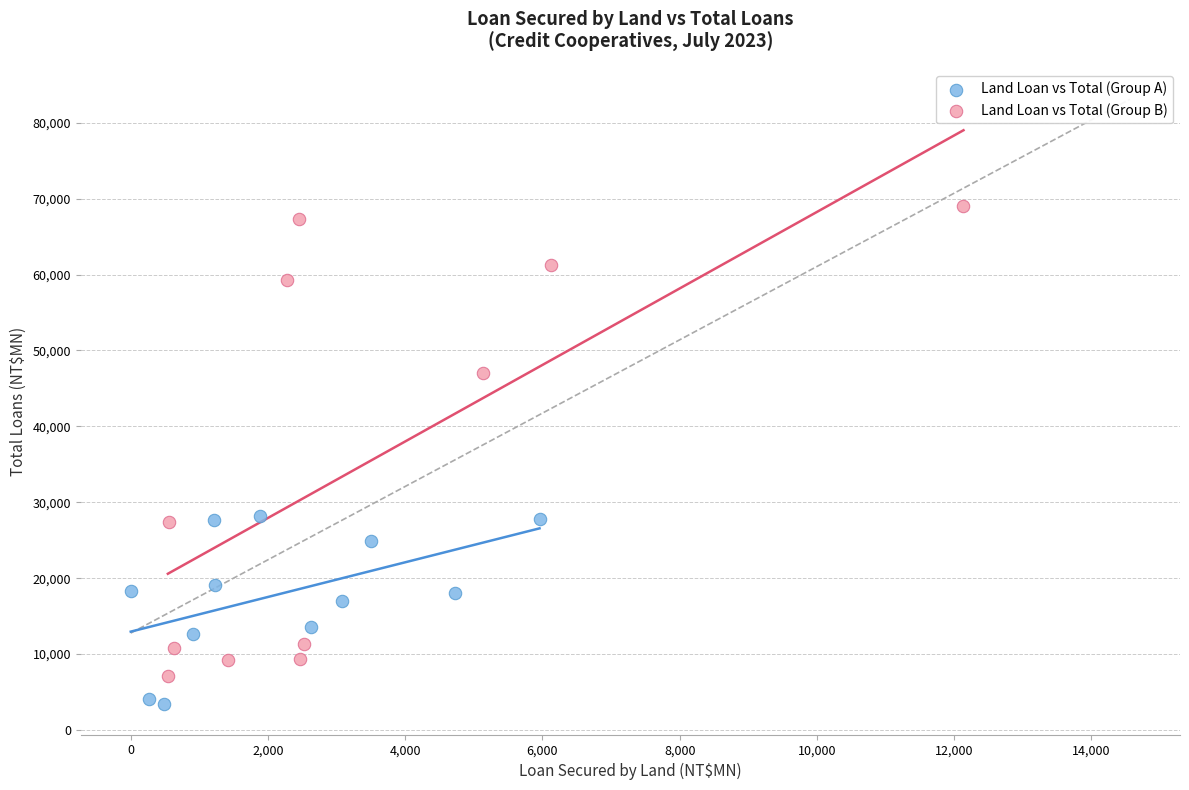

Which series has the largest Y range (max minus min)?

Land Loan vs Total (Group B)